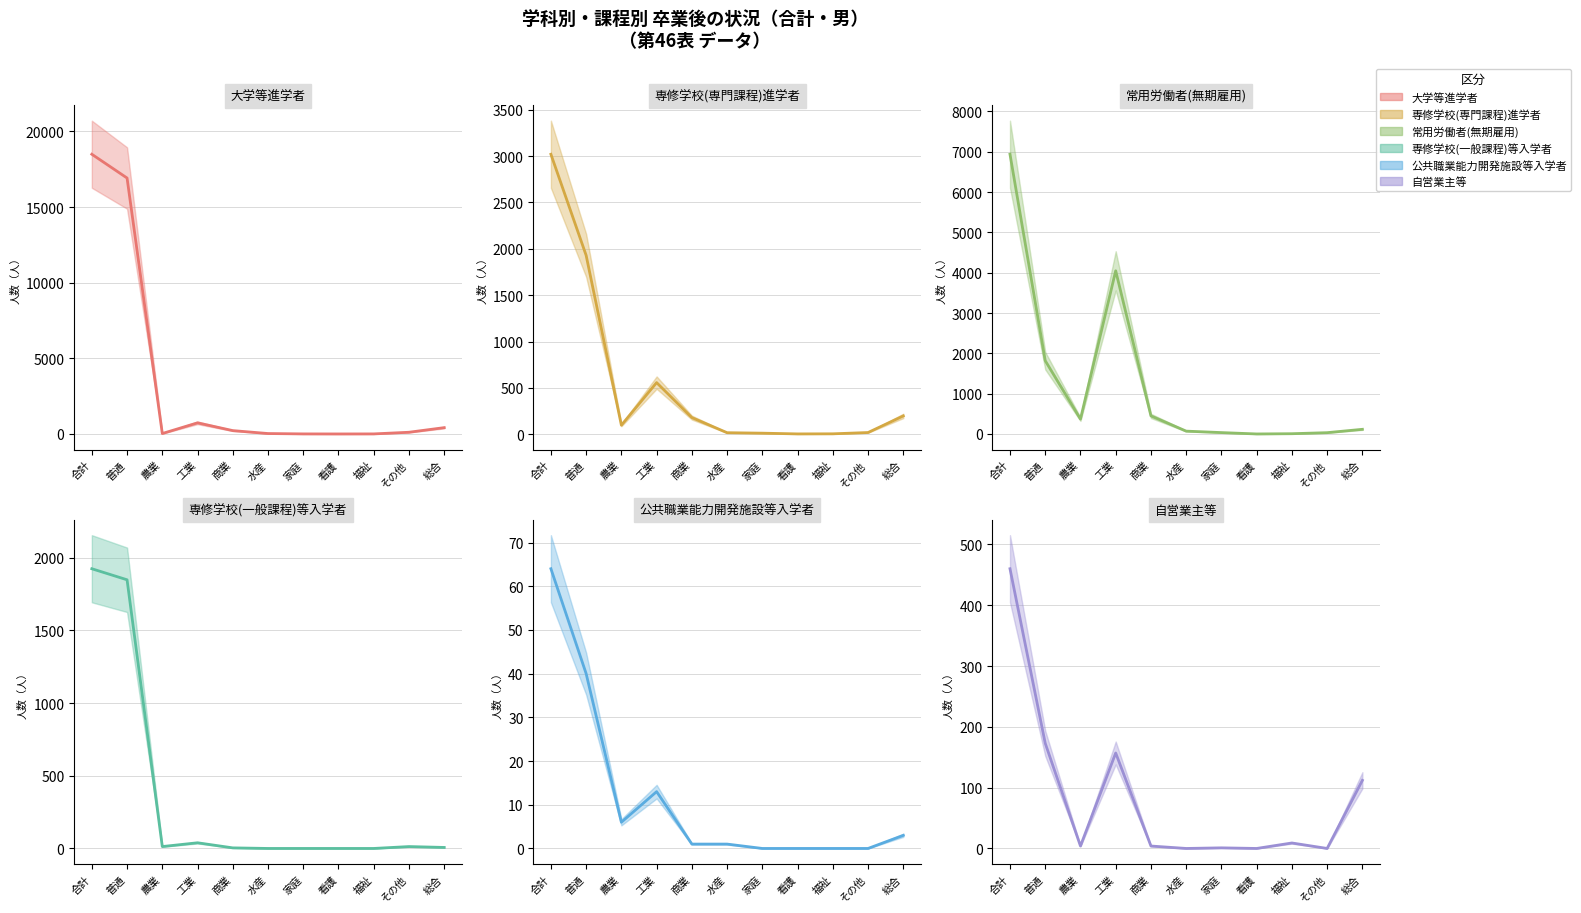

How many interior local valleys does the 公共職業能力開発施設等入学者 series have?

1